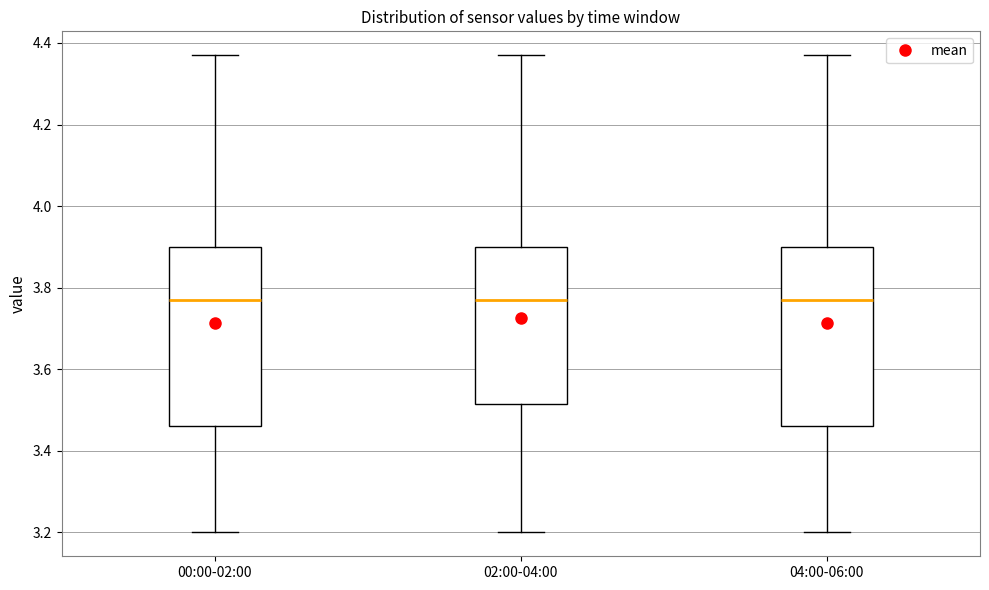

Reading left to right, transcribe this box plot: for each box, give where its median line is, the range the box spans, and where its two whiskers end, as read against the y-axis. The values are not printed on the chart, so give them approximately, as read against the axis.

00:00-02:00: median 3.78, box 3.46 to 3.90, whiskers 3.20 to 4.38
02:00-04:00: median 3.78, box 3.52 to 3.90, whiskers 3.20 to 4.38
04:00-06:00: median 3.78, box 3.46 to 3.90, whiskers 3.20 to 4.38